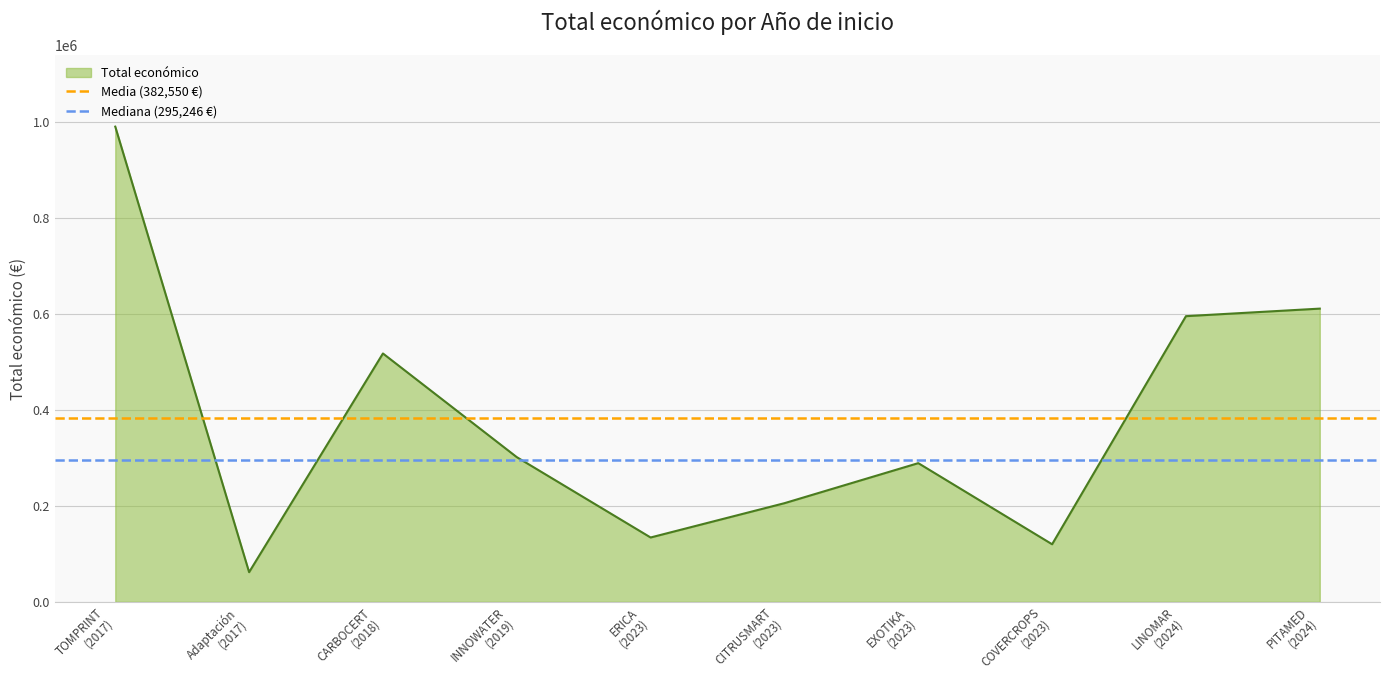

What position from the right is TOMPRINT
(2017)?

2